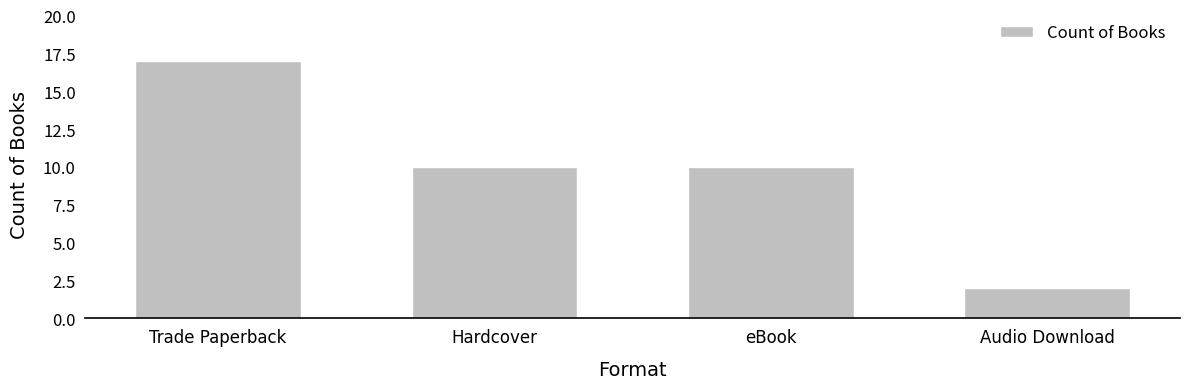

What is the ratio of the value at Trade Paperback to the value at eBook?

1.7